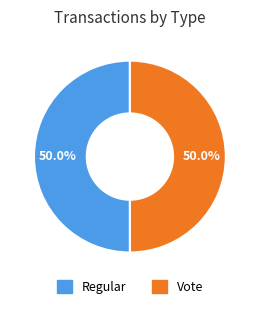

Is the sum of Regular and Vote greater than half?

Yes